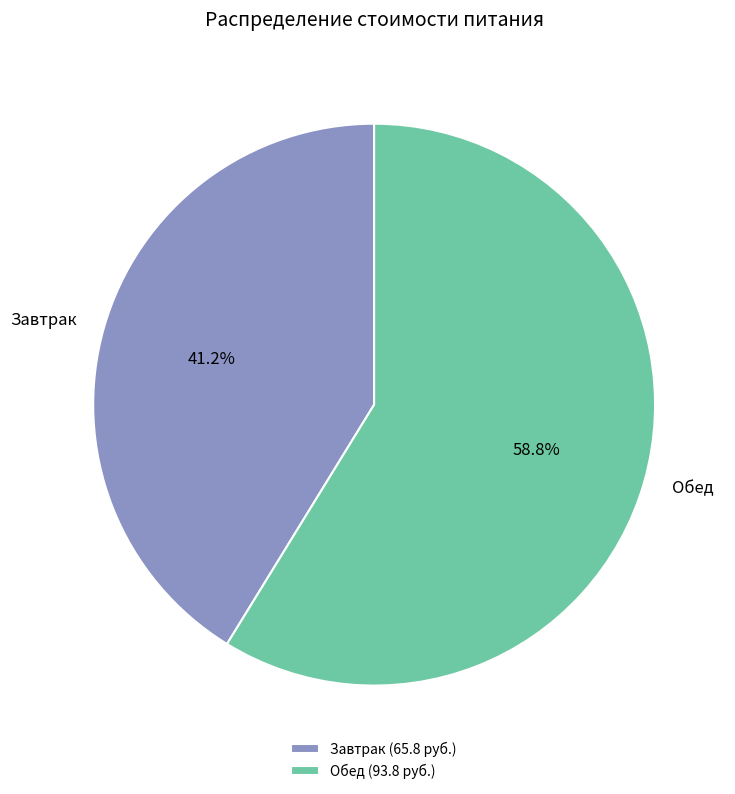

How many segments does this pie chart have?

2